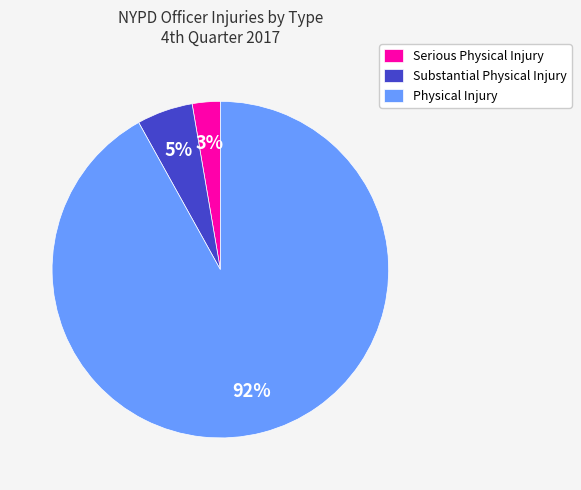

The Serious Physical Injury slice represents 9% of the pie. True or false?

False